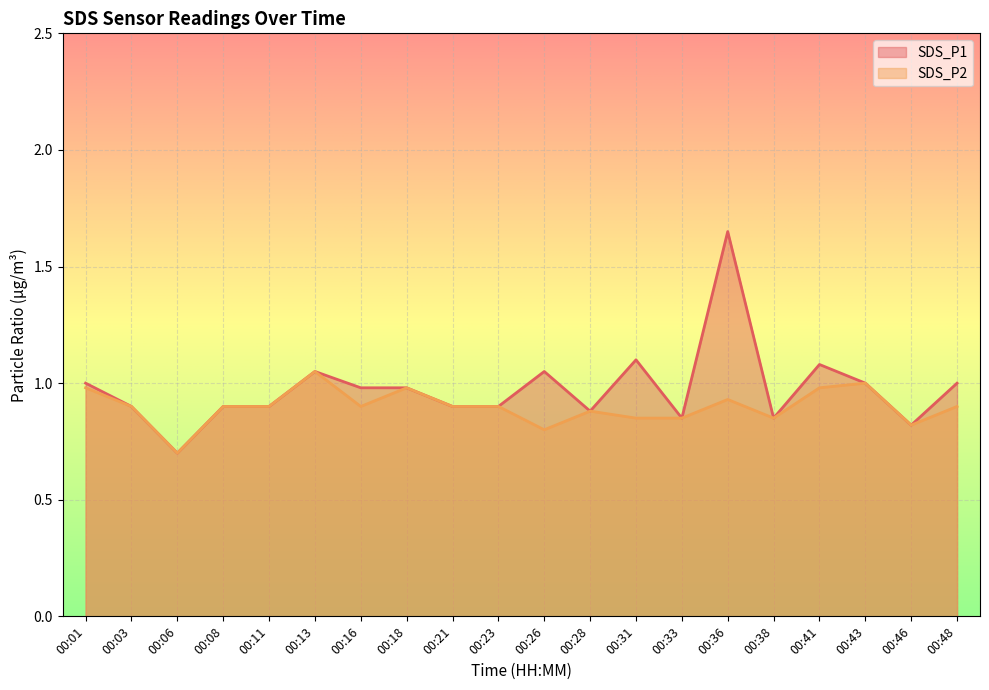

True or false: SDS_P2 and SDS_P1 cross at least once.

False